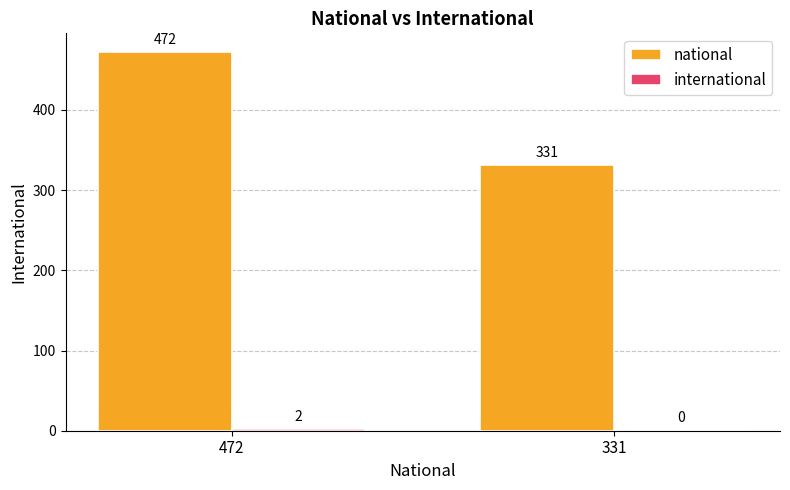

What is the total value across all series at 472?

474